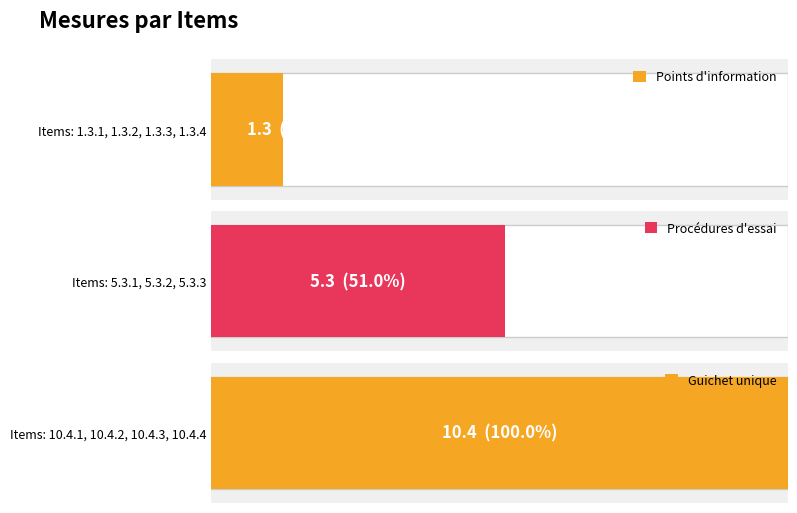

What is the value of the 1st bar from the left?

1.3